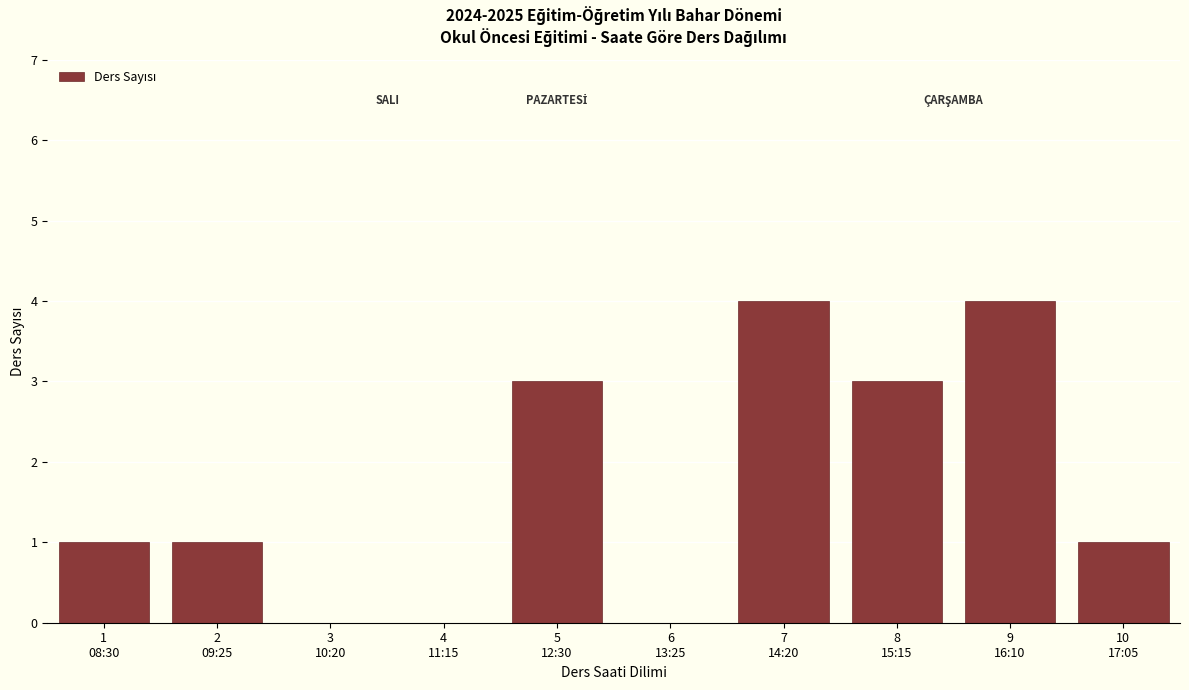

What is the maximum value shown in the chart?

4